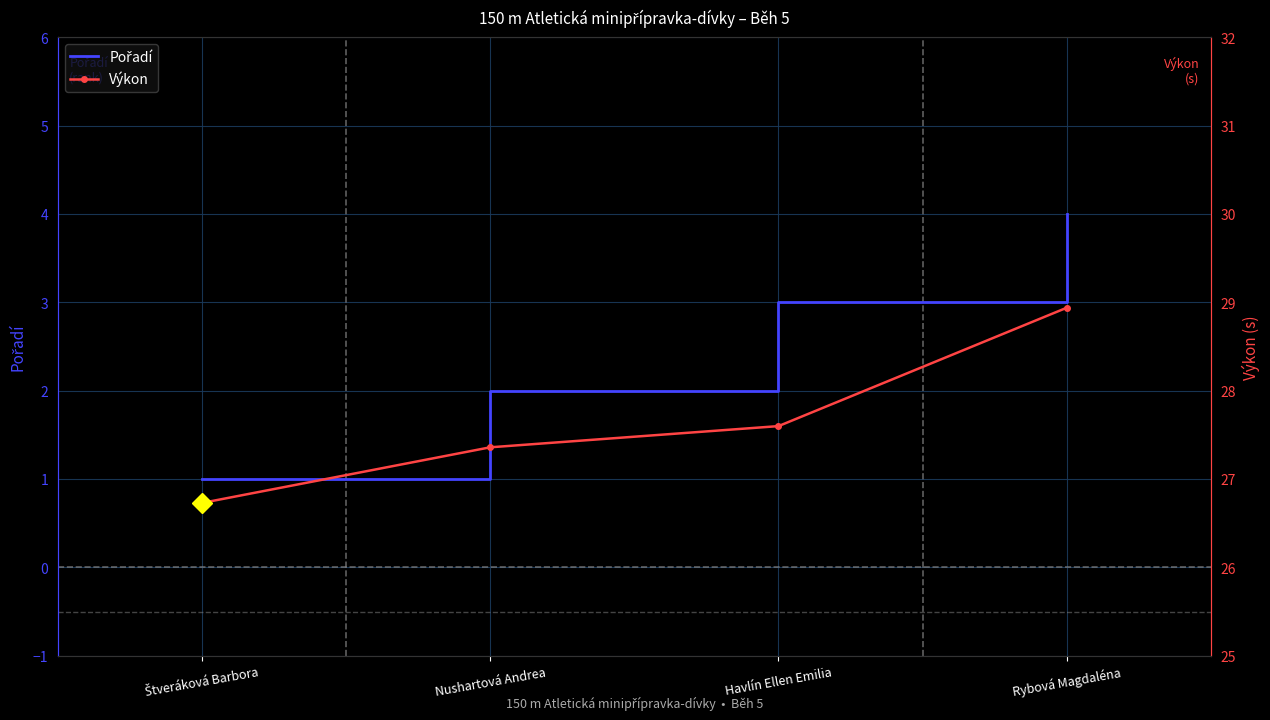

Rank the series by their maximum value, from lowest to highest.

Pořadí, Výkon